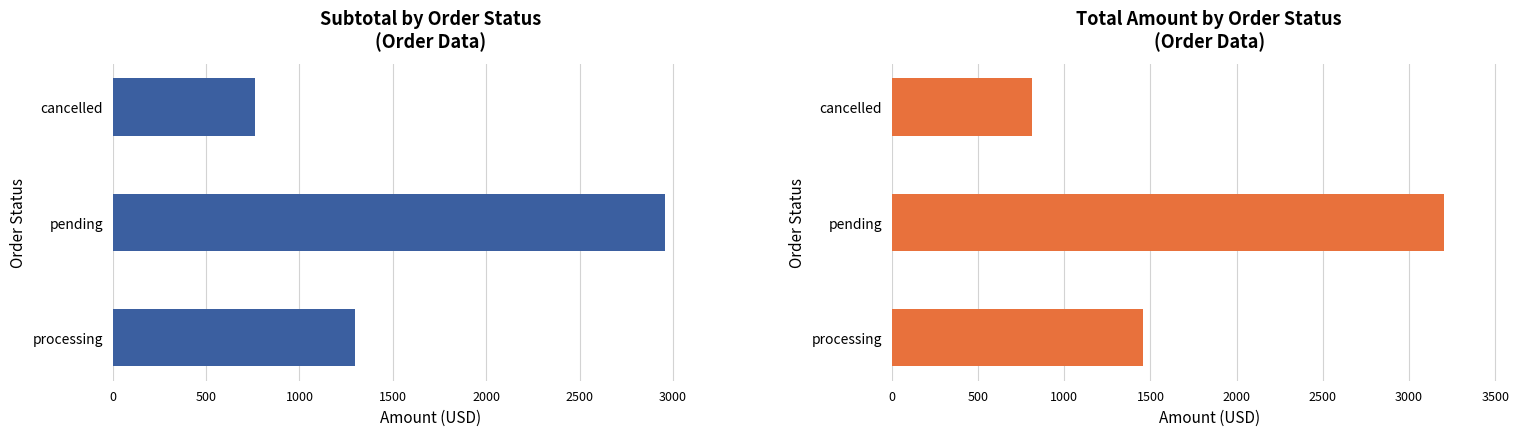

Which series has the largest range (max minus min)?

total-amount